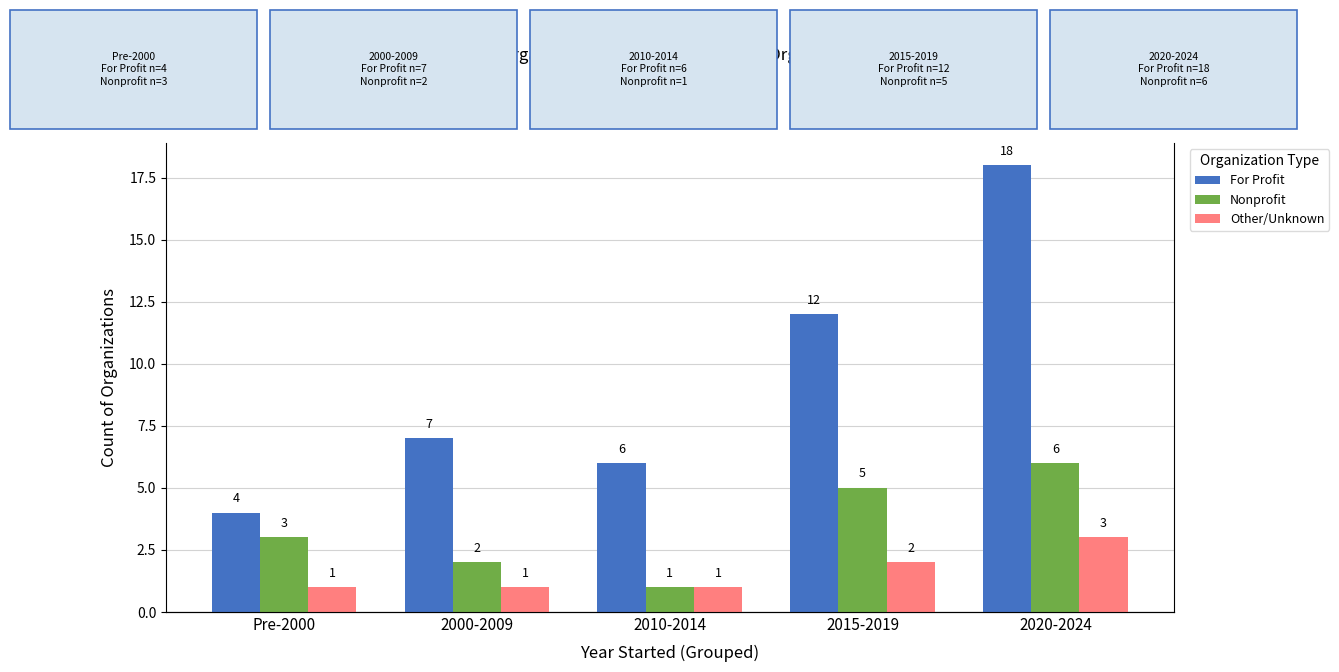

Rank the series at 2000-2009 from highest to lowest value.

For Profit, Nonprofit, Other/Unknown